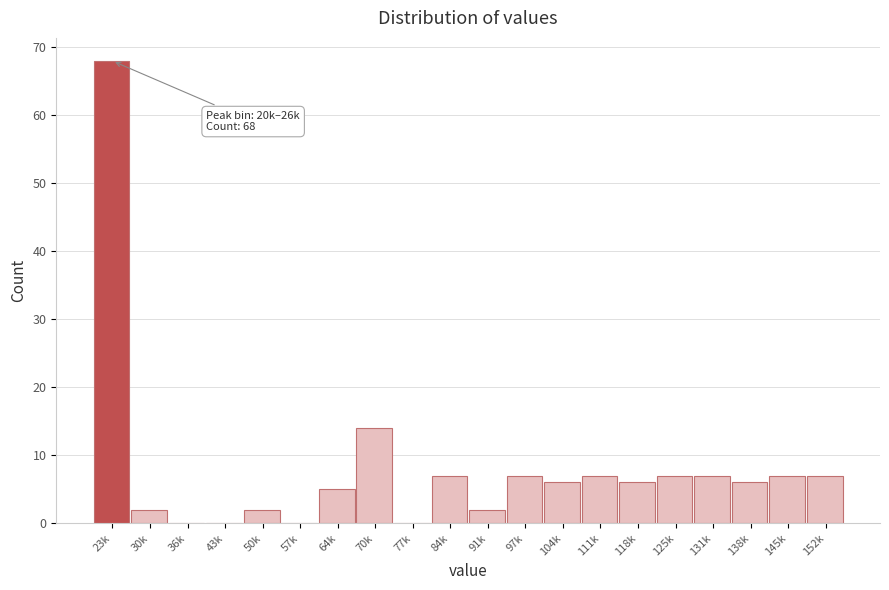

Reading right to left, what are all the values shown in this chart?

152k=7	145k=7	138k=6	131k=7	125k=7	118k=6	111k=7	104k=6	97k=7	91k=2	84k=7	77k=0	70k=14	64k=5	57k=0	50k=2	43k=0	36k=0	30k=2	23k=68